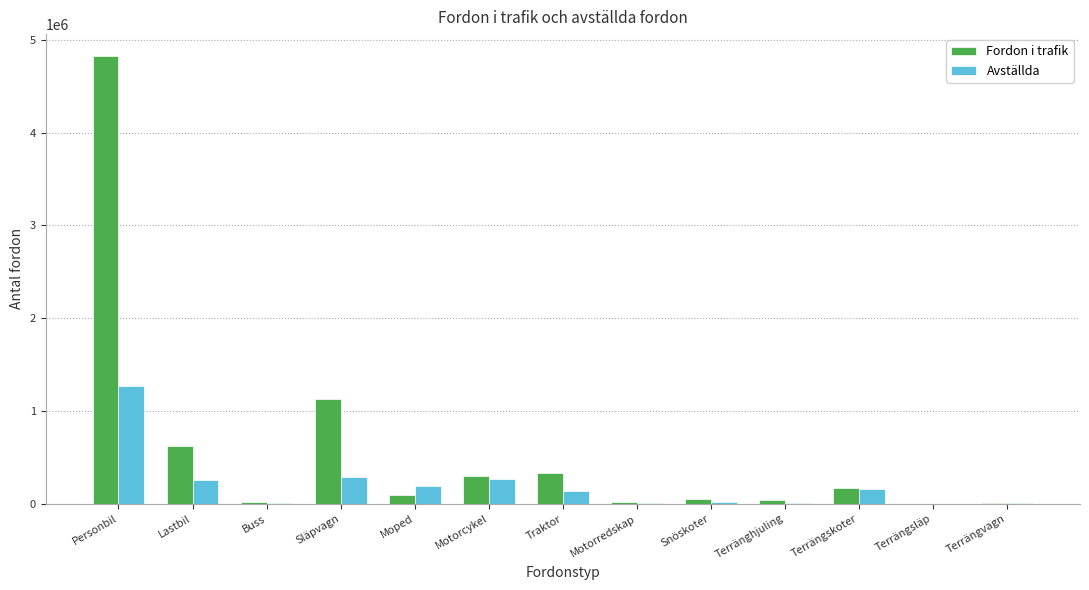

At which label is Fordon i trafik closest to 2410049?

Släpvagn